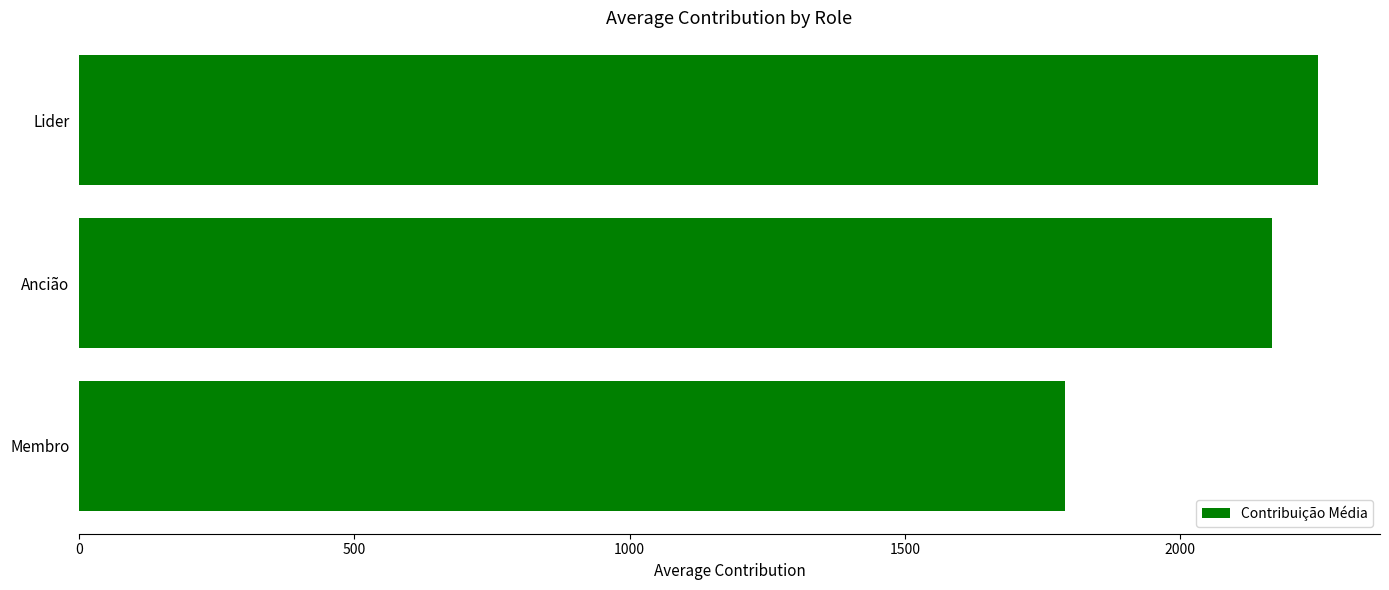

At which label is the value closest to 2020?

Ancião